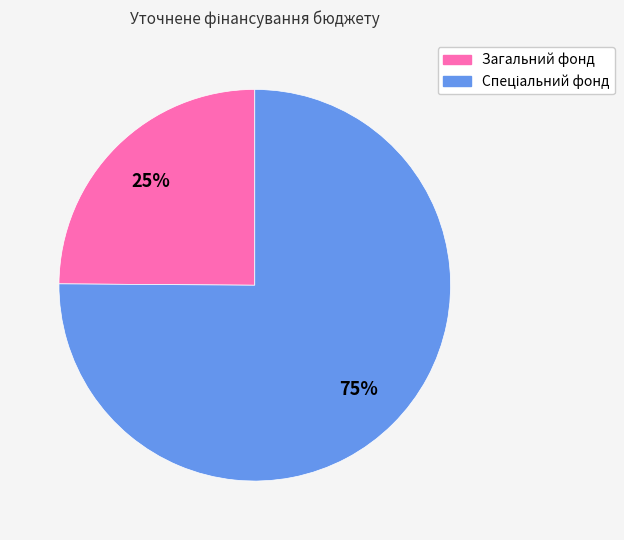

To the nearest percent, what is the average slice percentage?

50%